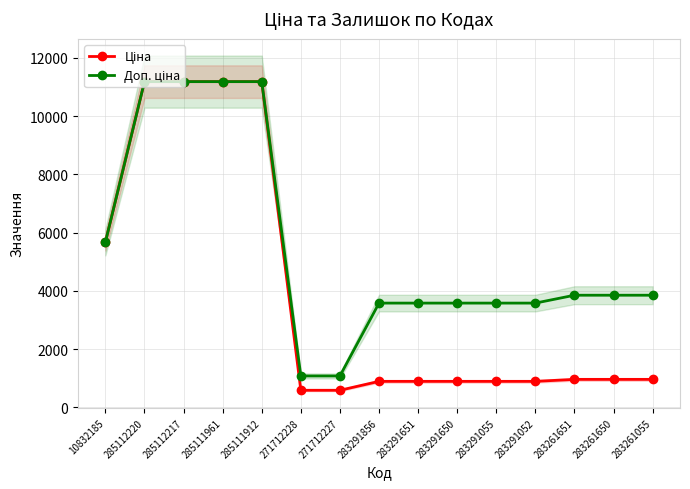

At which label is Ціна closest to 5889?

10832185